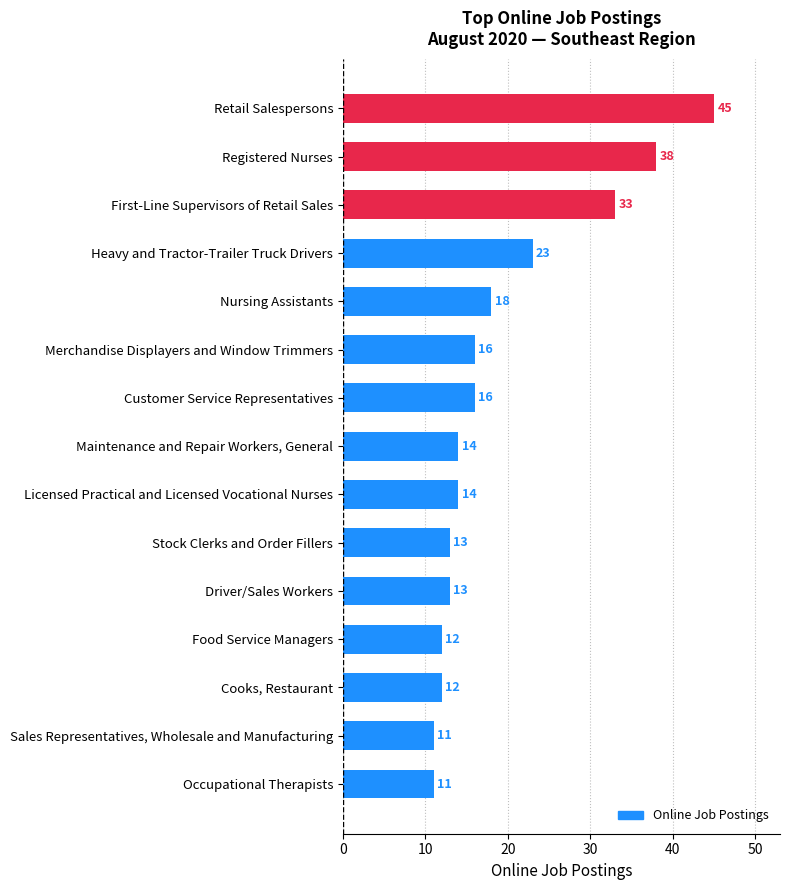

Are the bars grouped side by side (vs. stacked)?

No